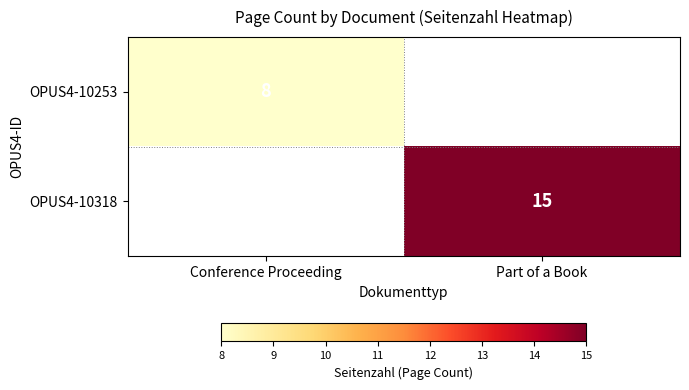

Is the value of OPUS4-10253 at Conference Proceeding greater than the value of OPUS4-10318 at Part of a Book?

No